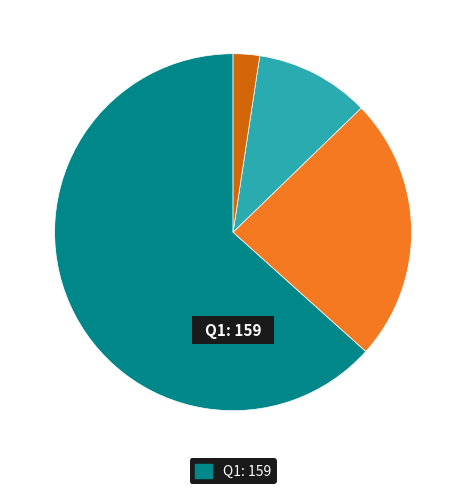

Is there a majority slice in this chart?

Yes